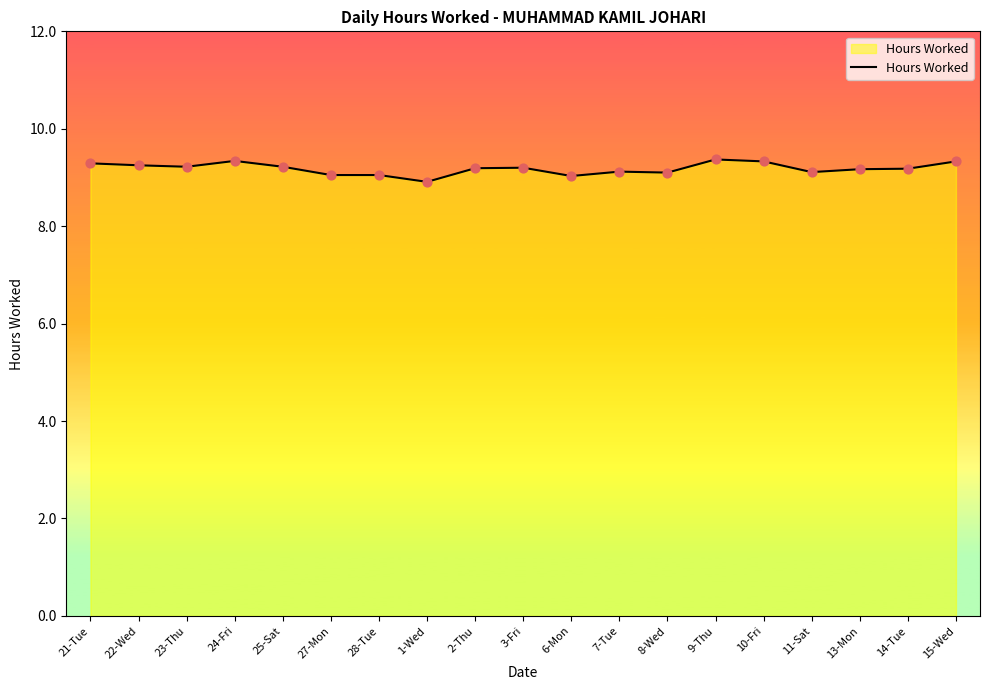

What is the ratio of the value at 6-Mon to the value at 25-Sat?

1.0